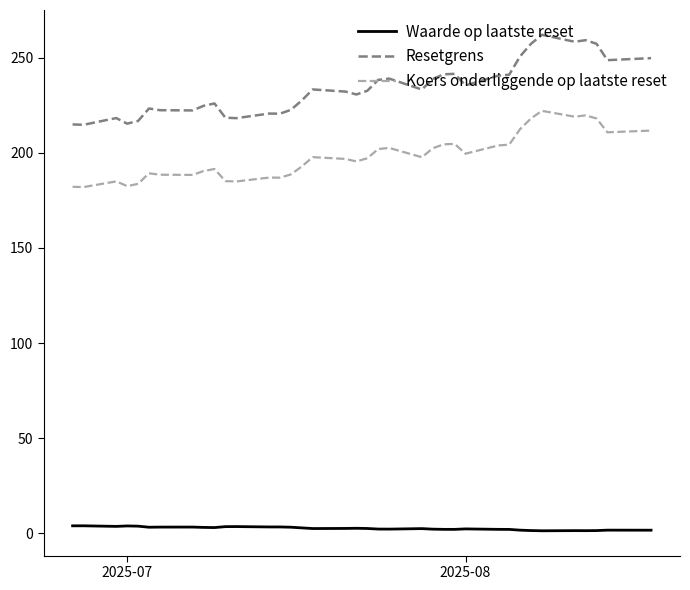

Rank the series by their maximum value, from highest to lowest.

Resetgrens, Koers onderliggende op laatste reset, Waarde op laatste reset